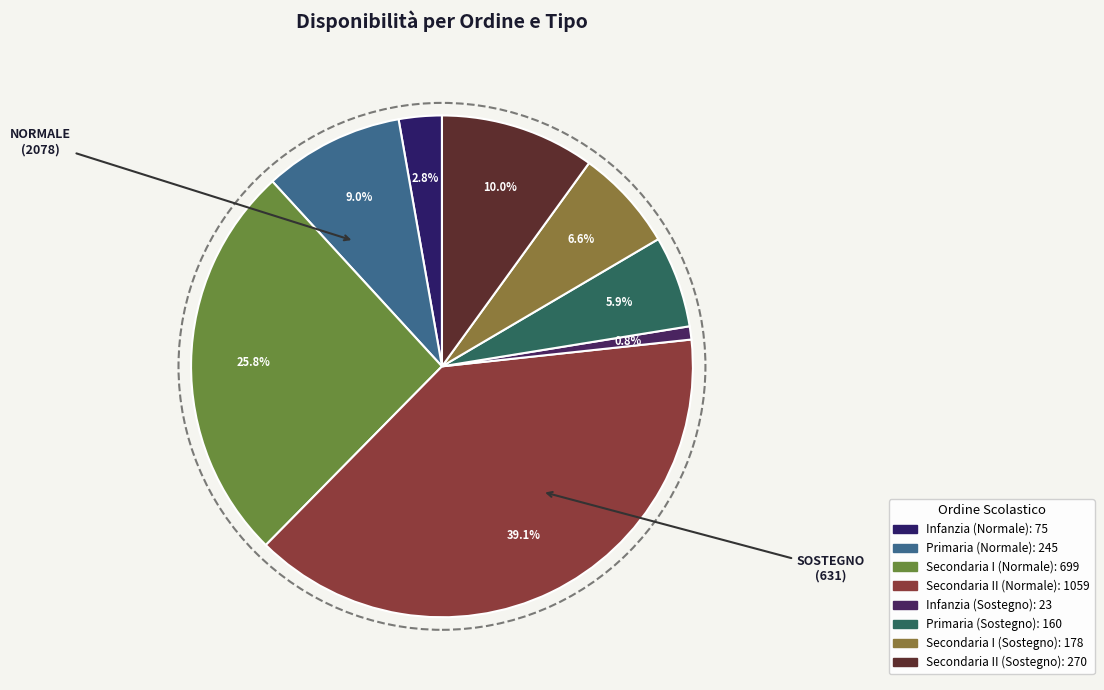

Does any single category account for the majority?

No